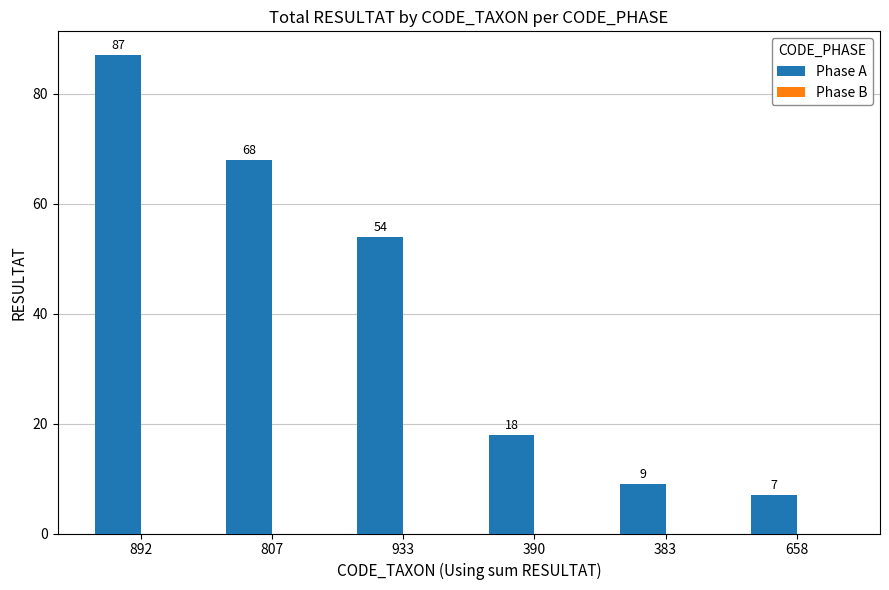

The chart shows a value of 87 at 892. True or false?

True